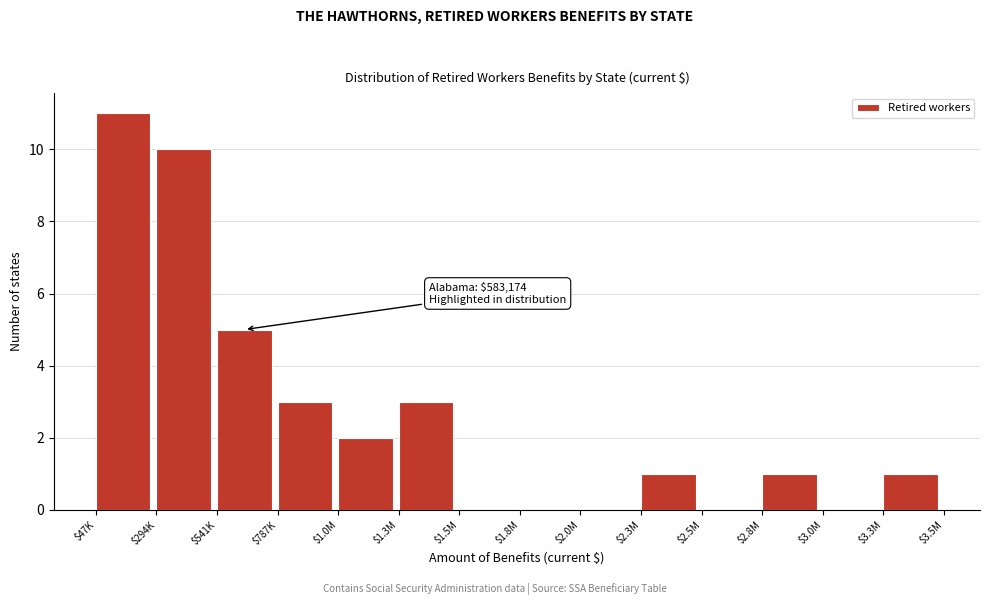

What is the greatest value displayed?

11